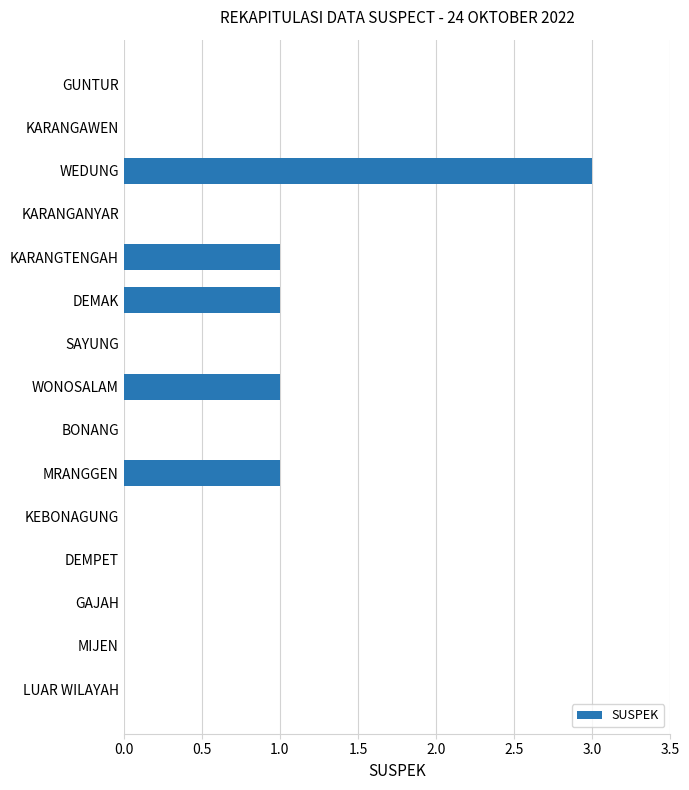

Which label corresponds to the largest value in the chart?

WEDUNG